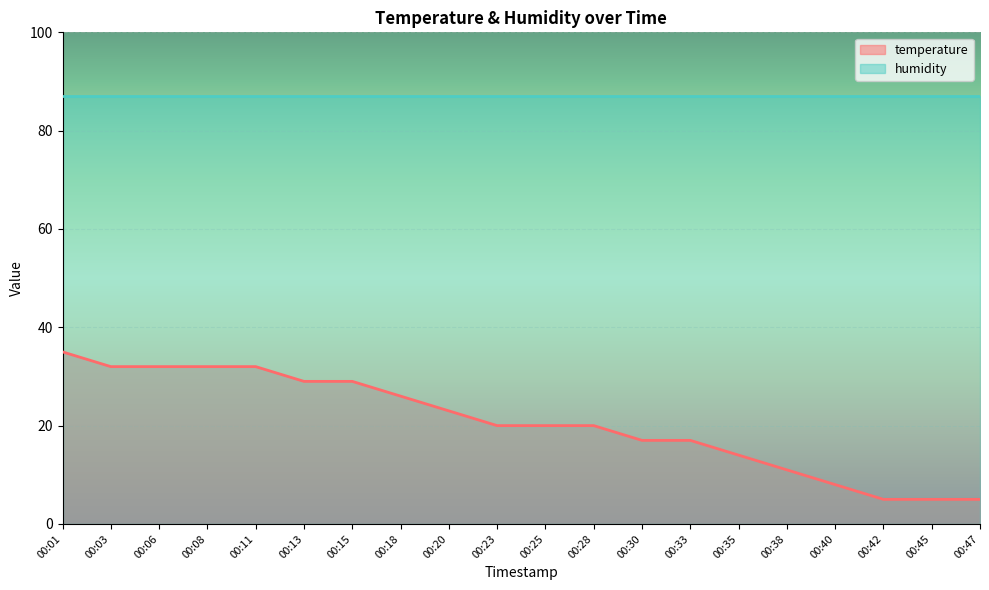

How many data points are above 20?

9